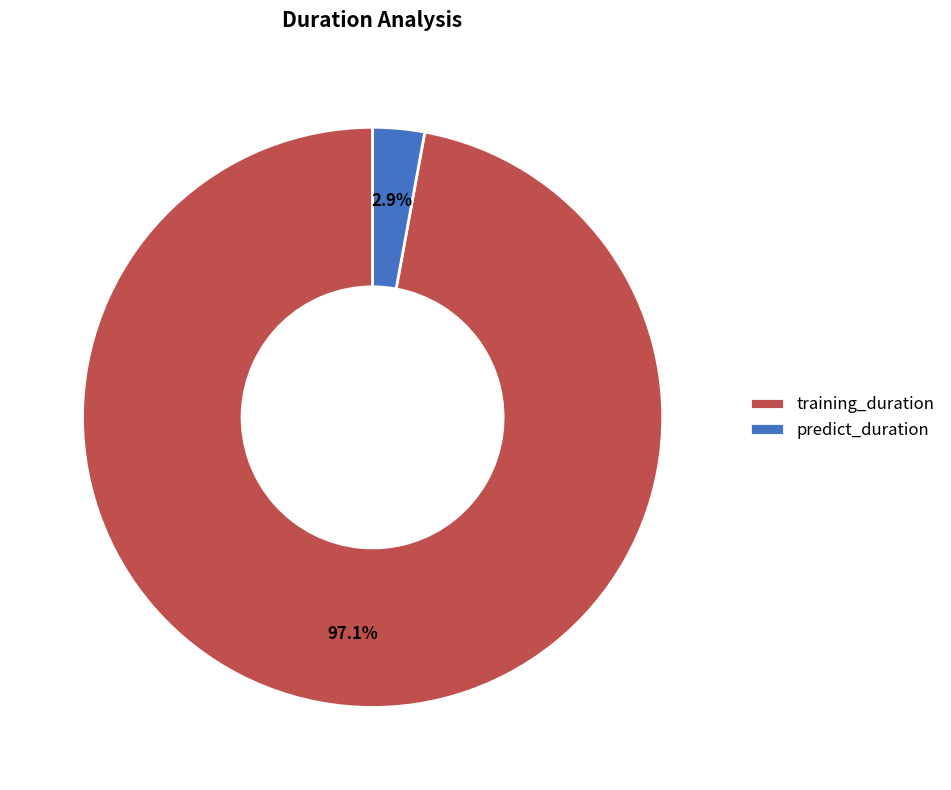

Does training_duration represent more than half of the total?

Yes